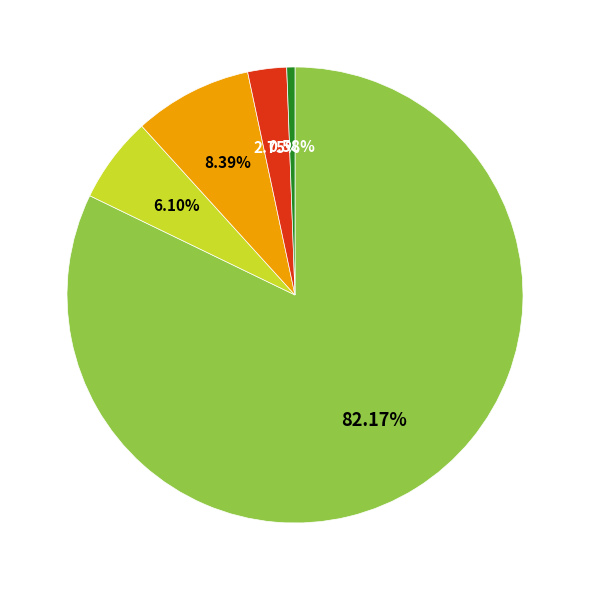

Count the number of slices in the pie.

5